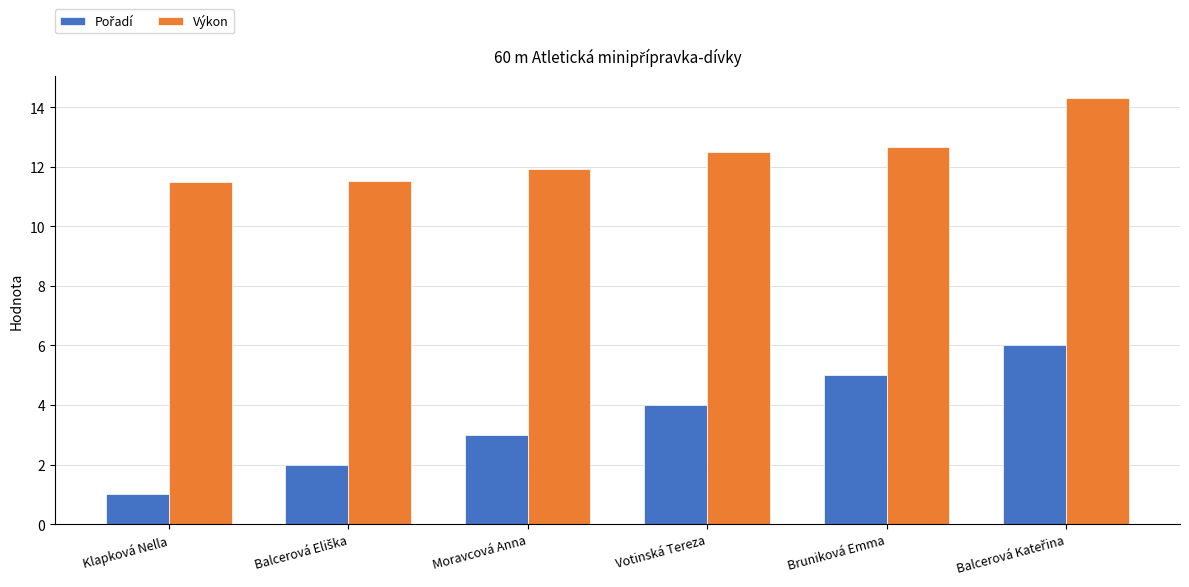

How many bars are there in each group?

2